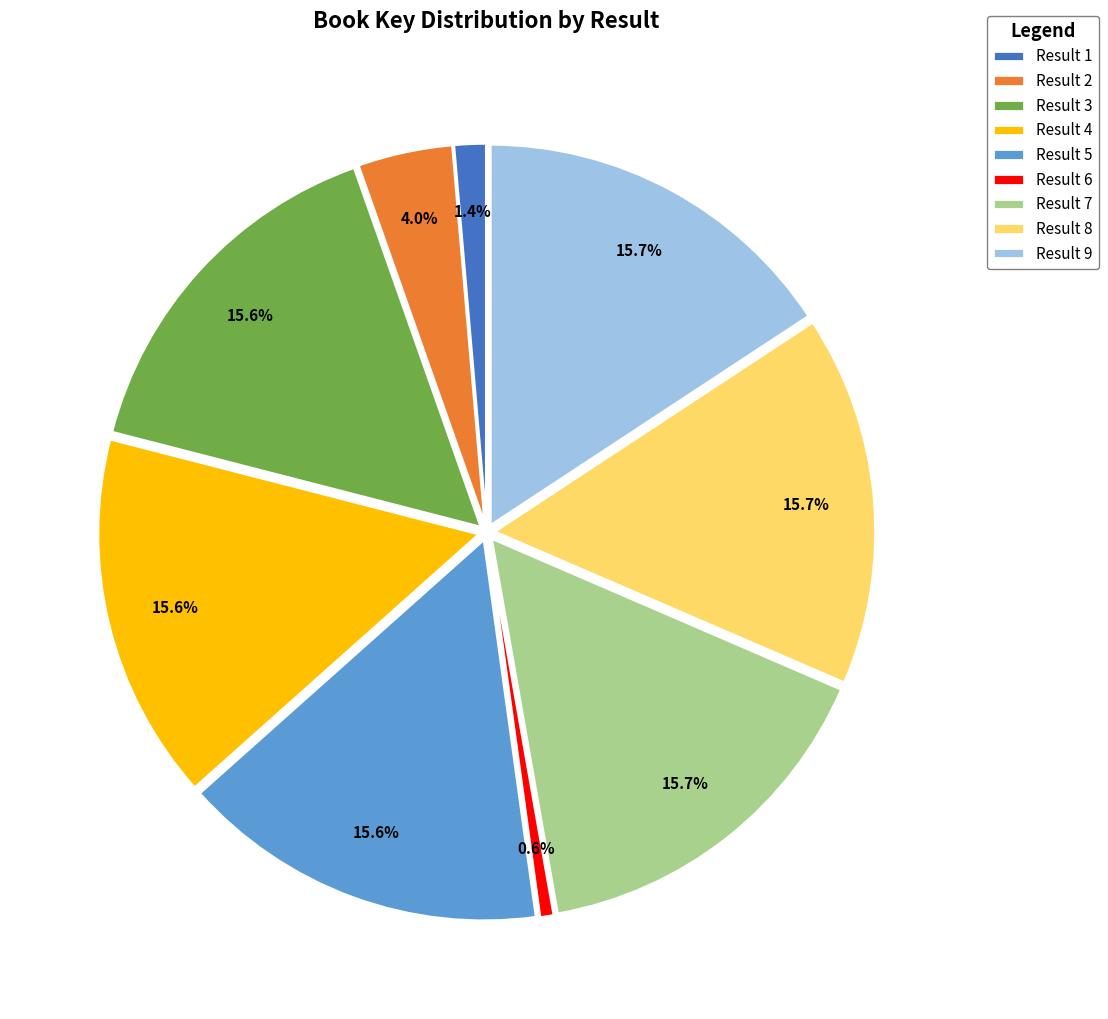

To the nearest percent, what is the average slice percentage?

11%